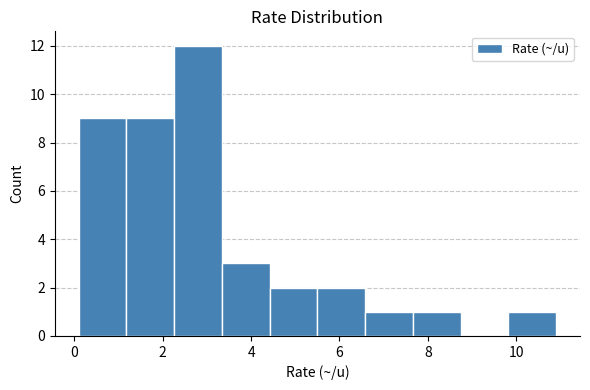

Reading left to right, list every bar in this chart as the range it spans on the x-axis followed by its height. Neither the bar edges nor the heights are printed on the chart, so give them approximately, as read against the axes.

0.10 to 1.18: 9
1.18 to 2.26: 9
2.26 to 3.34: 12
3.34 to 4.42: 3
4.42 to 5.50: 2
5.50 to 6.58: 2
6.58 to 7.66: 1
7.66 to 8.74: 1
8.74 to 9.82: 0
9.82 to 10.90: 1